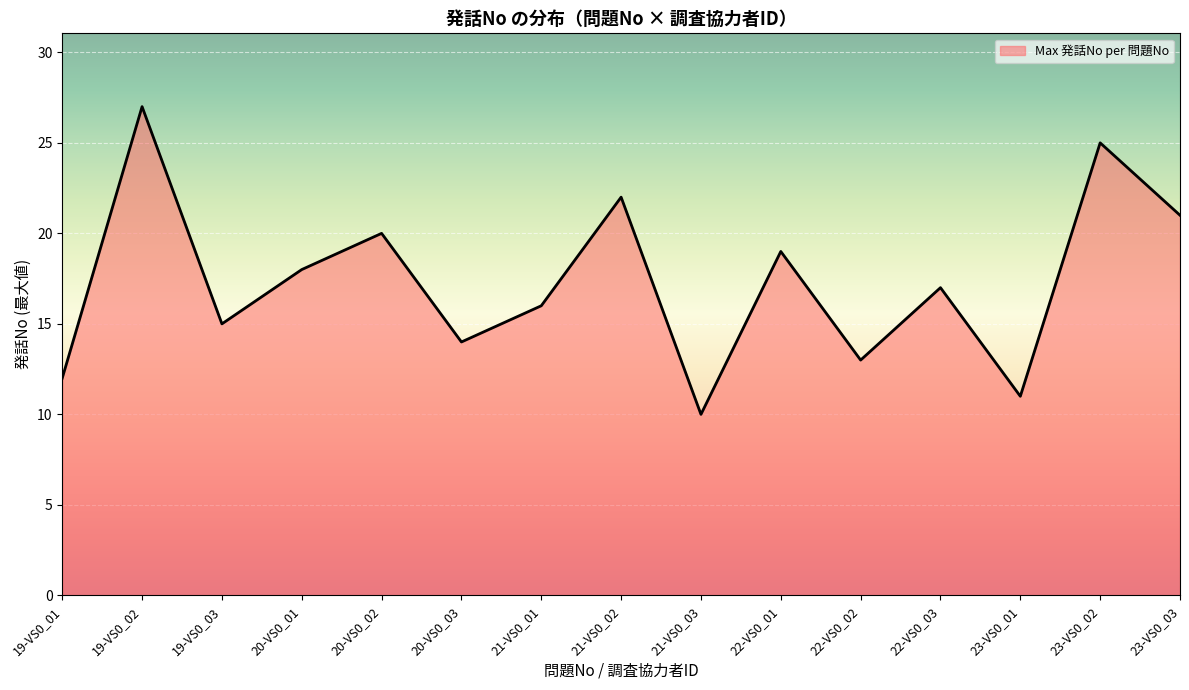

Rank the categories by value from lowest to highest.

21-VS0_03, 23-VS0_01, 19-VS0_01, 22-VS0_02, 20-VS0_03, 19-VS0_03, 21-VS0_01, 22-VS0_03, 20-VS0_01, 22-VS0_01, 20-VS0_02, 23-VS0_03, 21-VS0_02, 23-VS0_02, 19-VS0_02